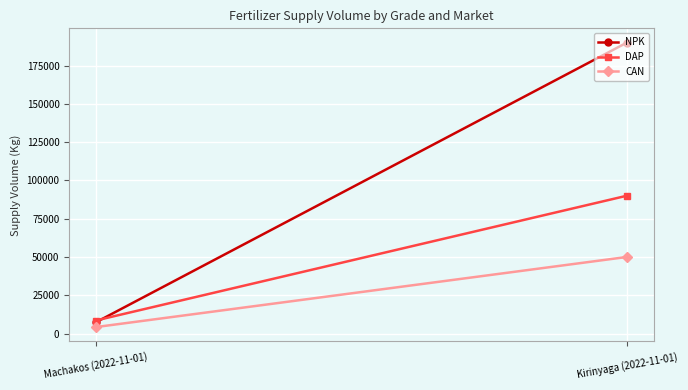

Which series has the widest spread of values?

NPK